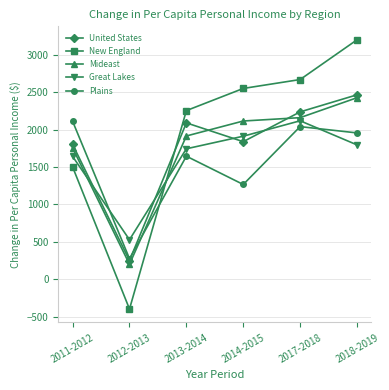

How many distinct data groups are displayed?

5